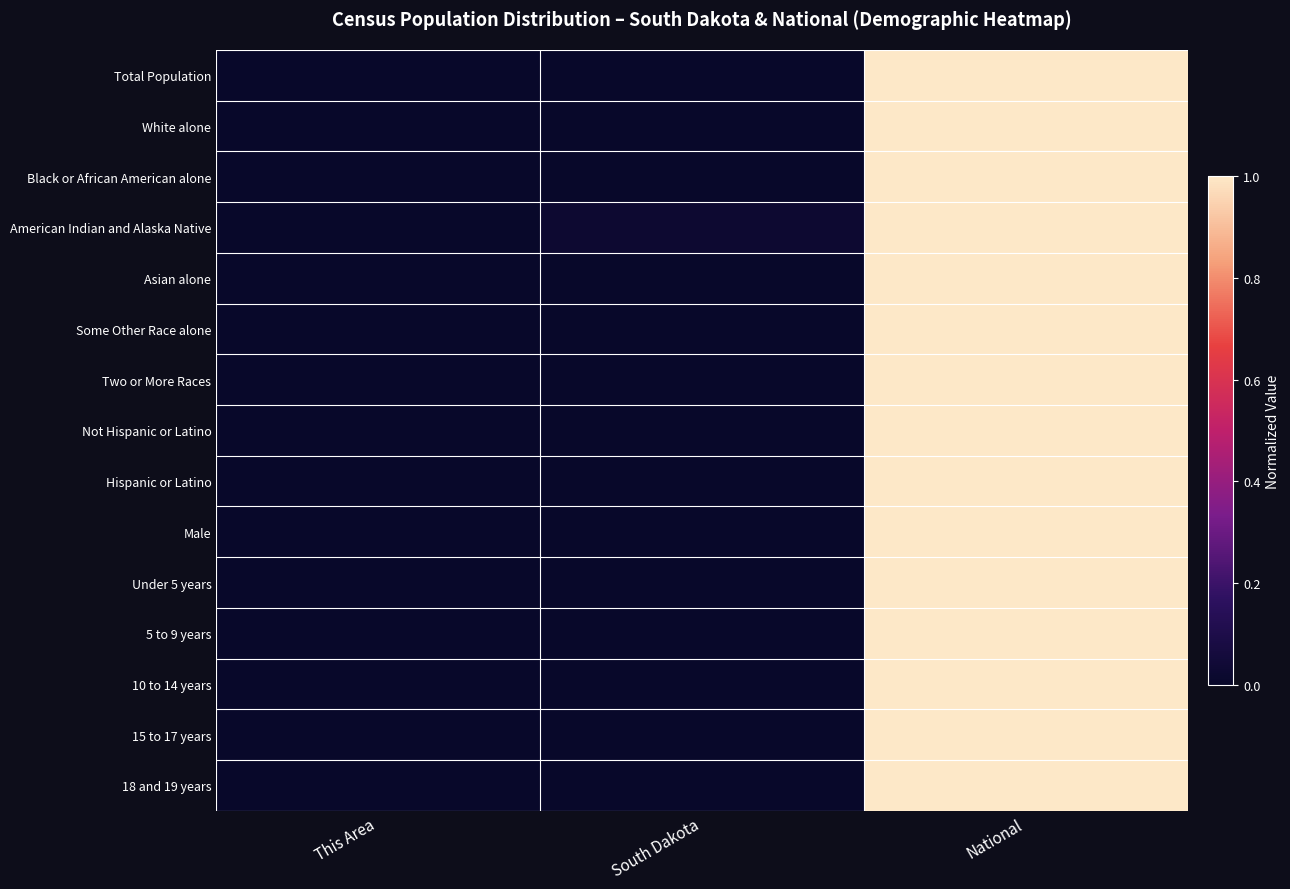

Which has a higher value, This Area or South Dakota?

South Dakota